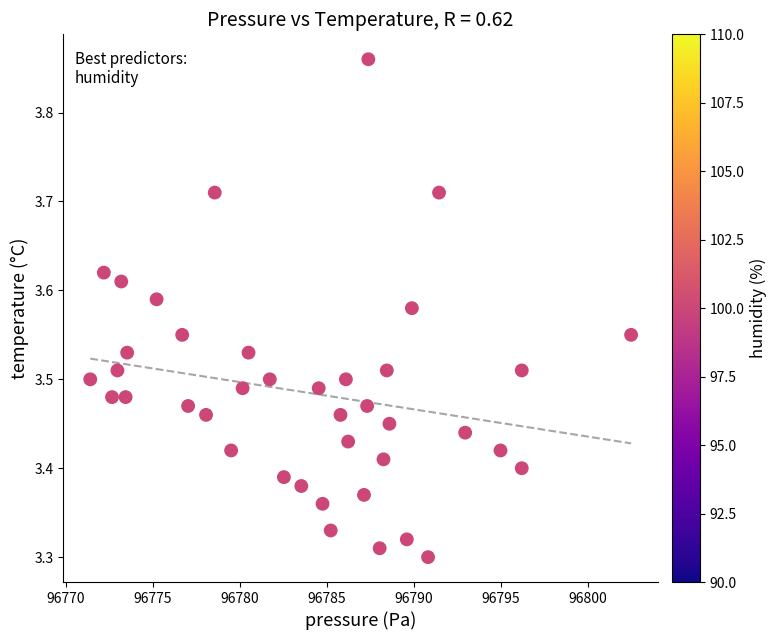

What is the range of X values (max minus min)?

31.1